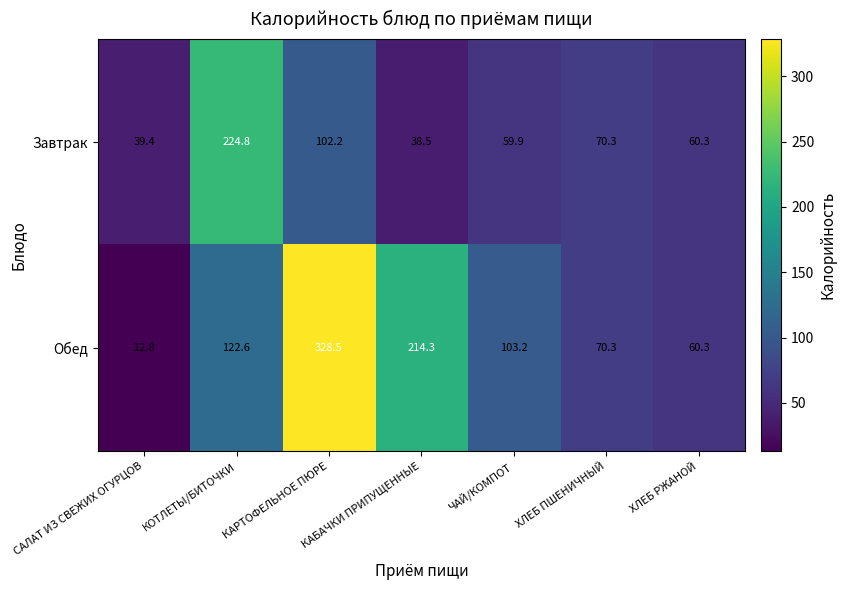

True or false: Завтрак has a value of 224.8 at КОТЛЕТЫ/БИТОЧКИ.

True